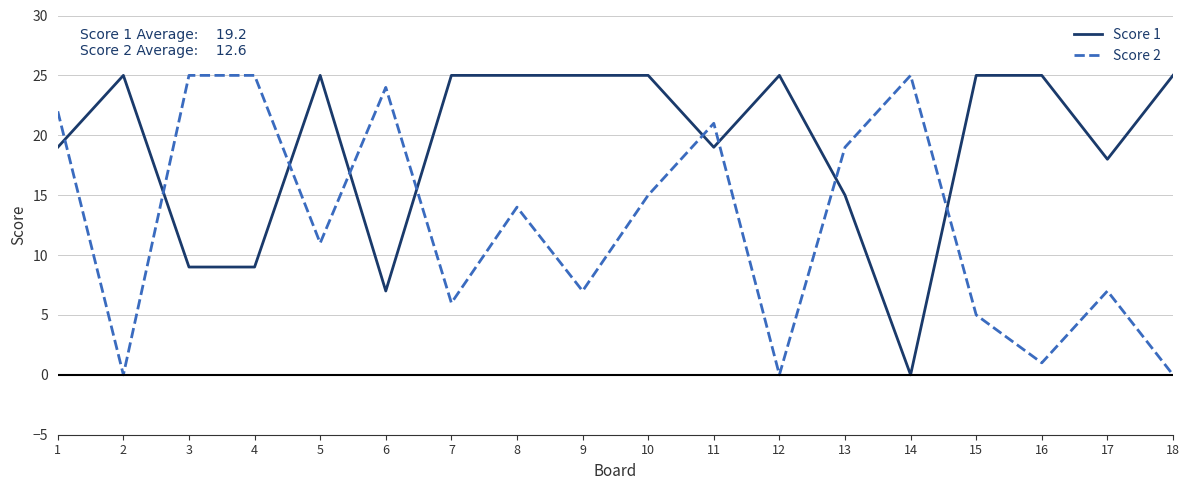

At 1, list the series in order from smallest to largest.

Score 1, Score 2